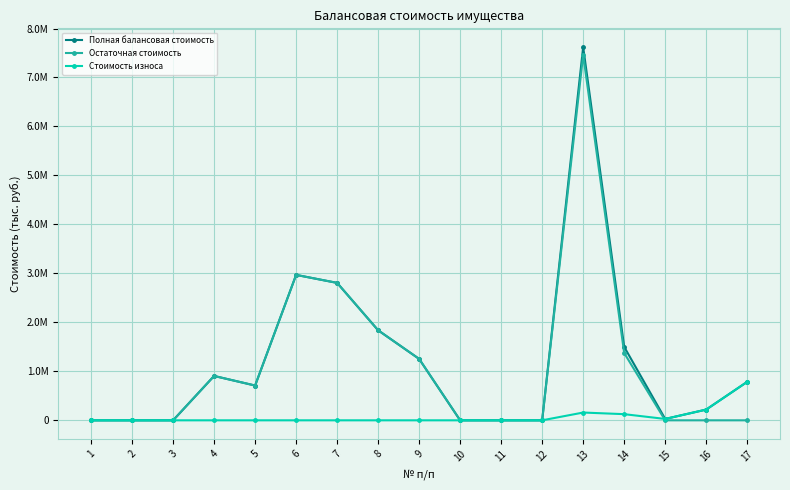

What is the sum of the Остаточная стоимость values at 5 and 13?

8173608.9